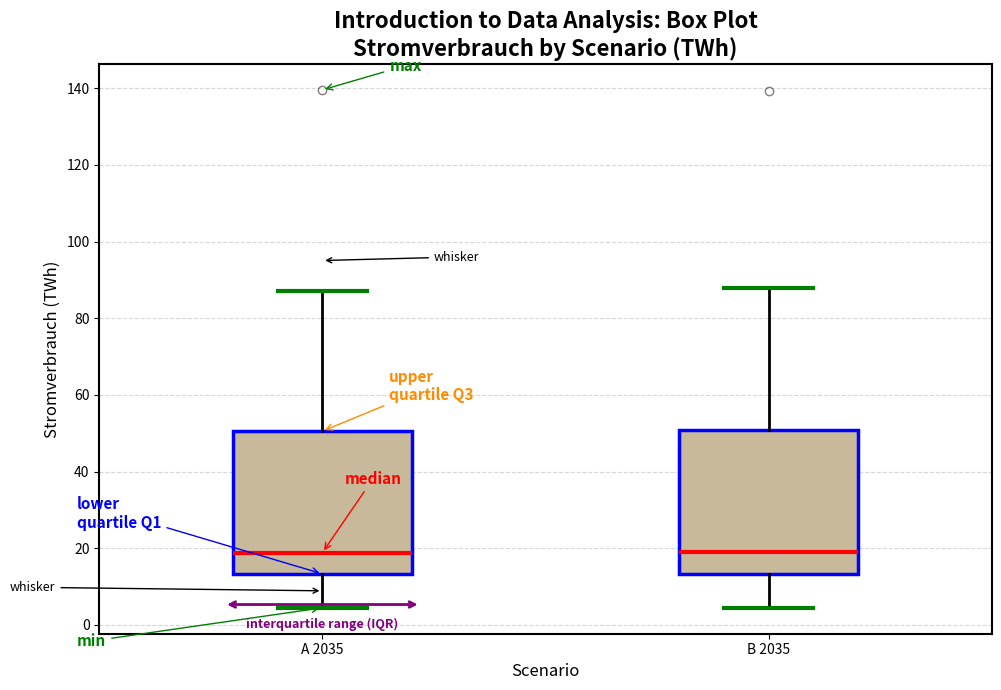

Reading left to right, read every box against the y-axis: the position of its median line, the range the box covers, and the ends of its whiskers. The values are not printed on the chart, so give them approximately, as read against the axis.

A 2035: median 18, box 14 to 50, whiskers 4 to 88
B 2035: median 18, box 14 to 50, whiskers 4 to 88